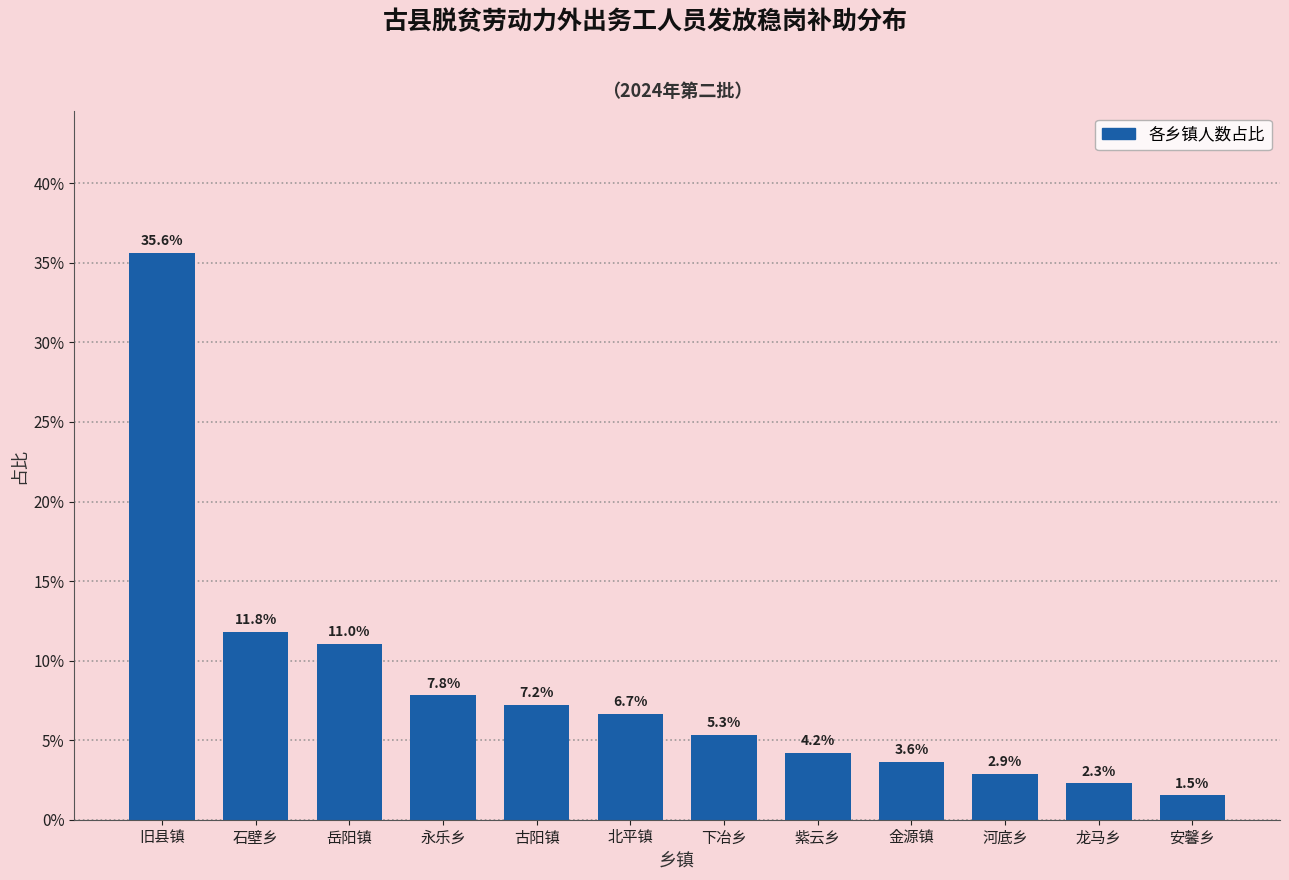

Reading left to right, extract all data points from this chart.

35.6	11.8	11.0	7.8	7.2	6.7	5.3	4.2	3.6	2.9	2.3	1.5